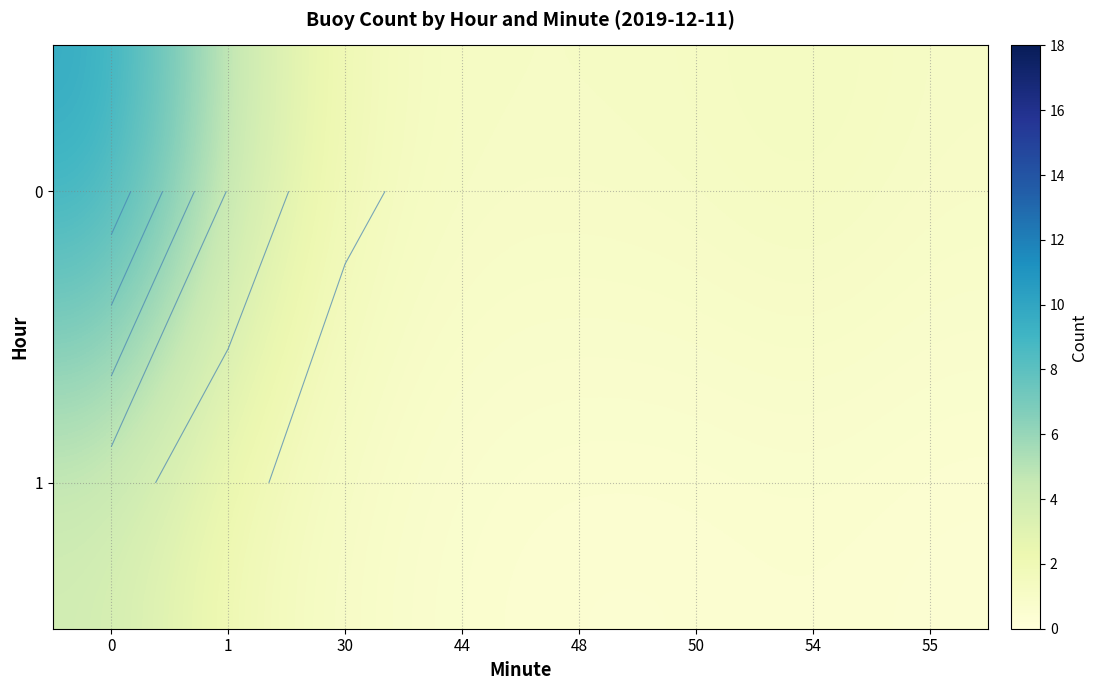

Count the number of categories in the chart.

8